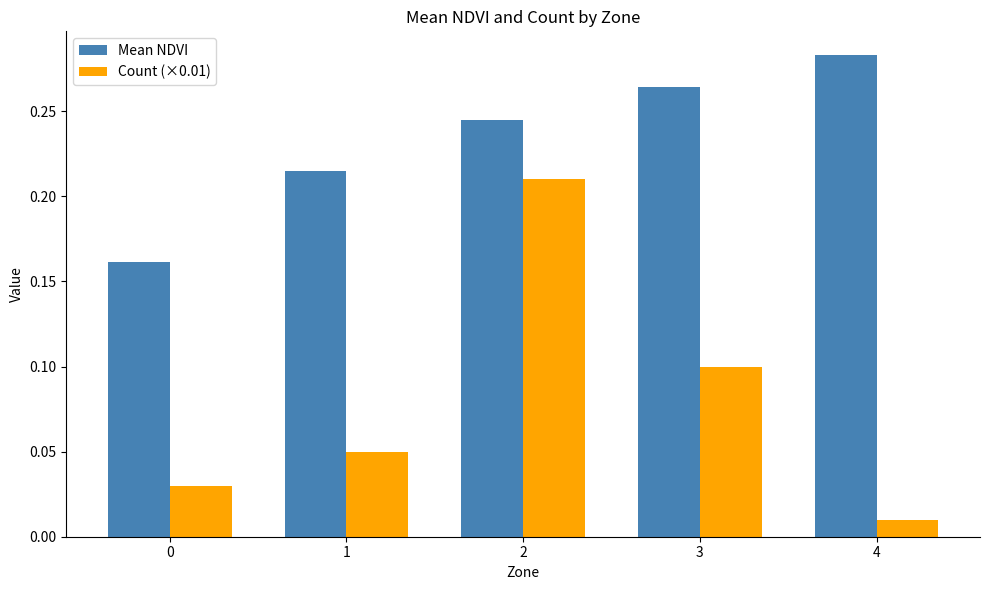

The value of Count (×0.01) at 3 is 0.2. True or false?

False